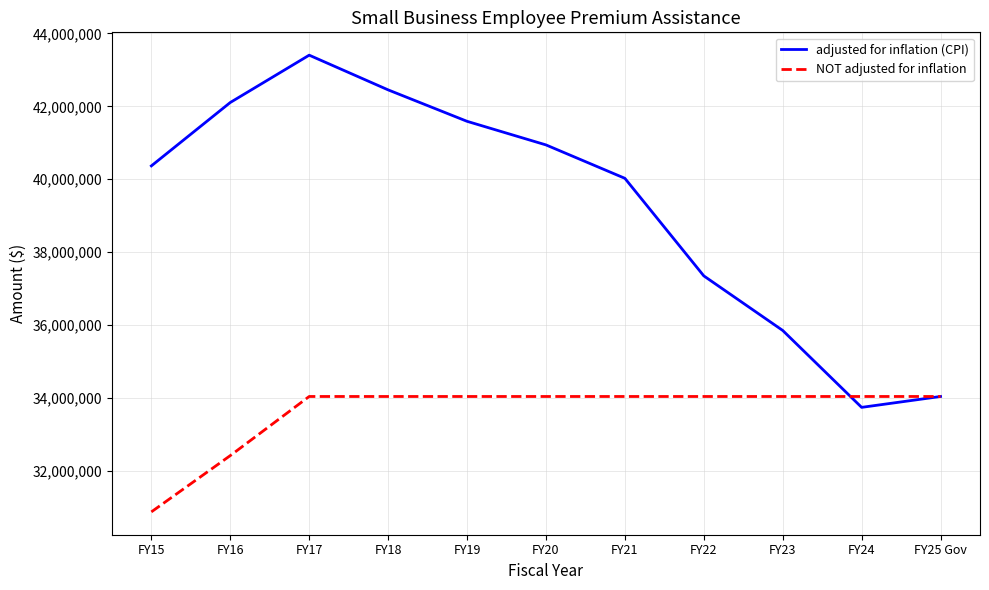

Which series has the largest total across all categories?

adjusted for inflation (CPI)